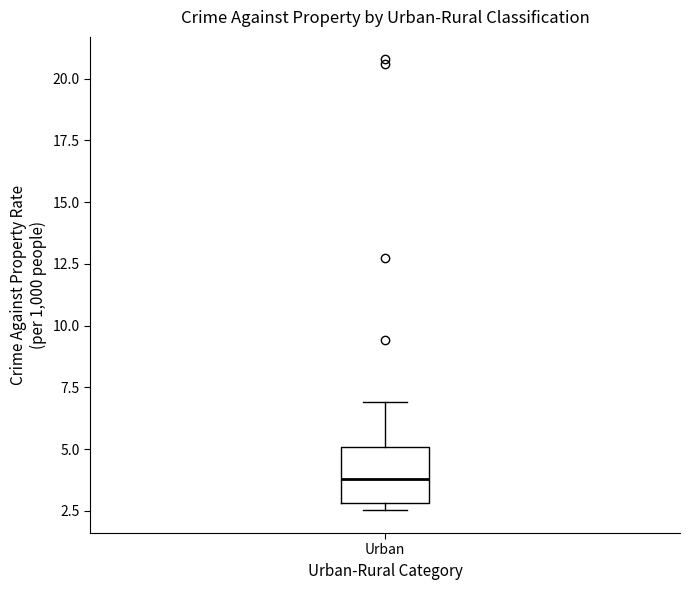

Where is the upper edge of the box for Urban on the y-axis? The values are not printed on the chart, so give them approximately, as read against the axis.

5.0